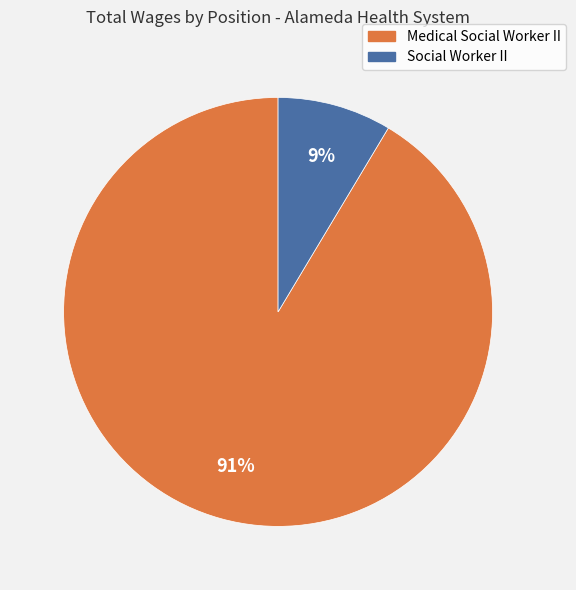

What percentage is the Social Worker II slice, to the nearest percent?

9%